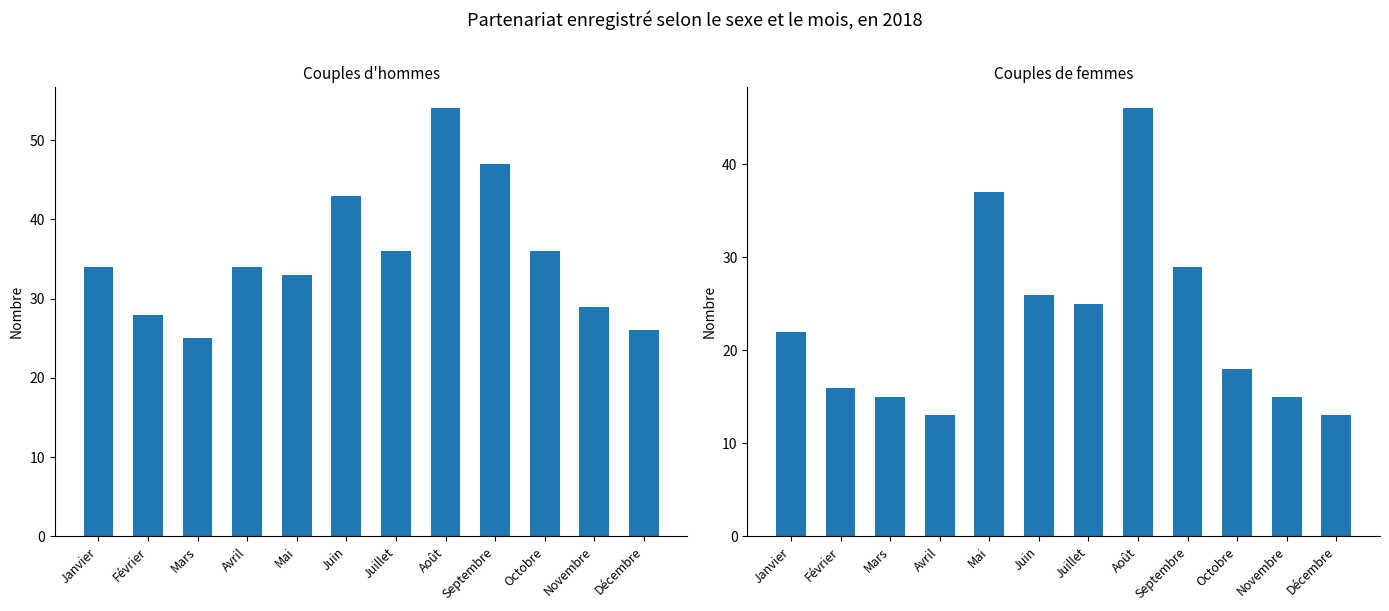

Which series has the largest total across all categories?

Couples d'hommes